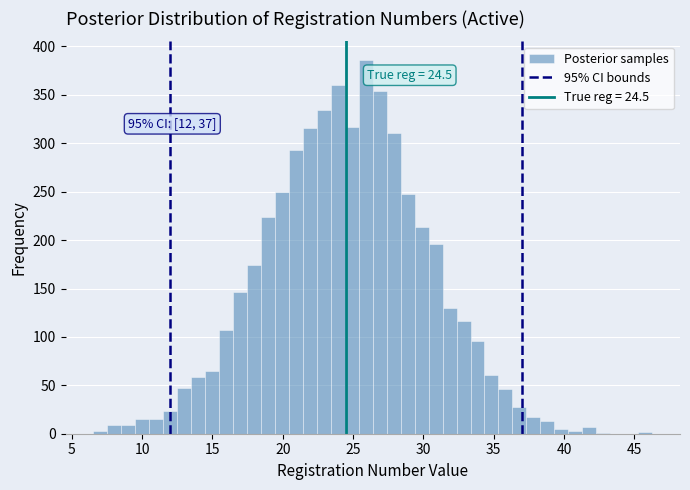

Around what value on the x-axis is the tallest bar? Give the approximate position of its centre, as read against the axis.

26.0